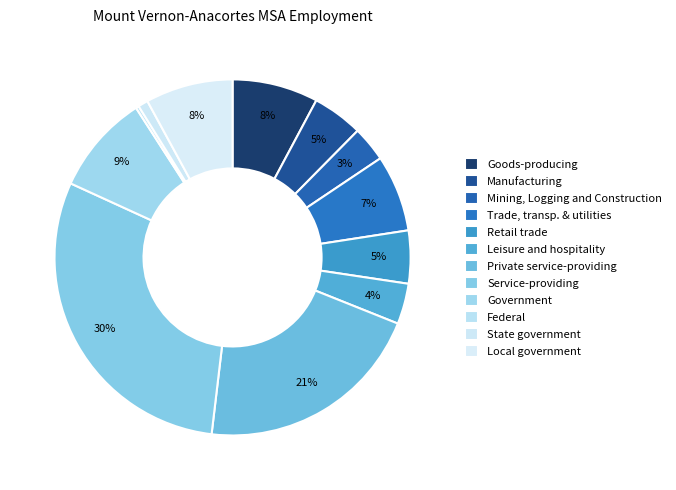

Which has a higher value, Federal or Private service-providing?

Private service-providing